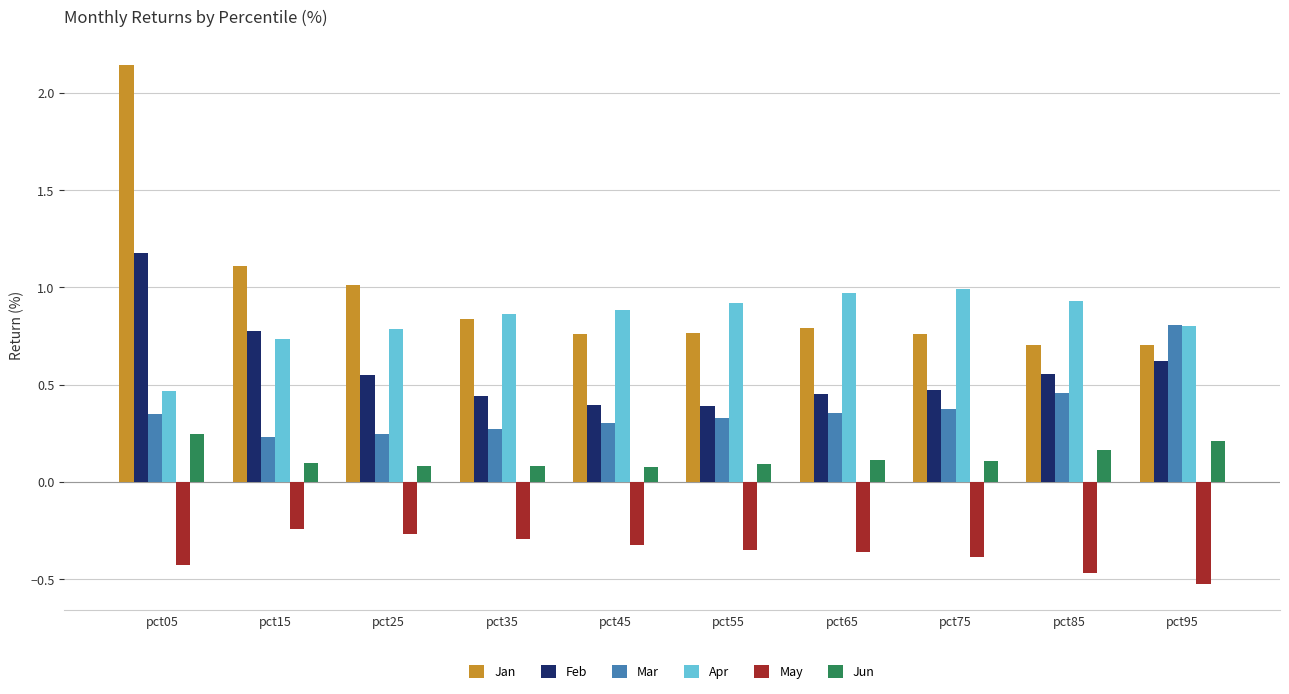

Rank the series by their maximum value, from lowest to highest.

May, Jun, Mar, Apr, Feb, Jan